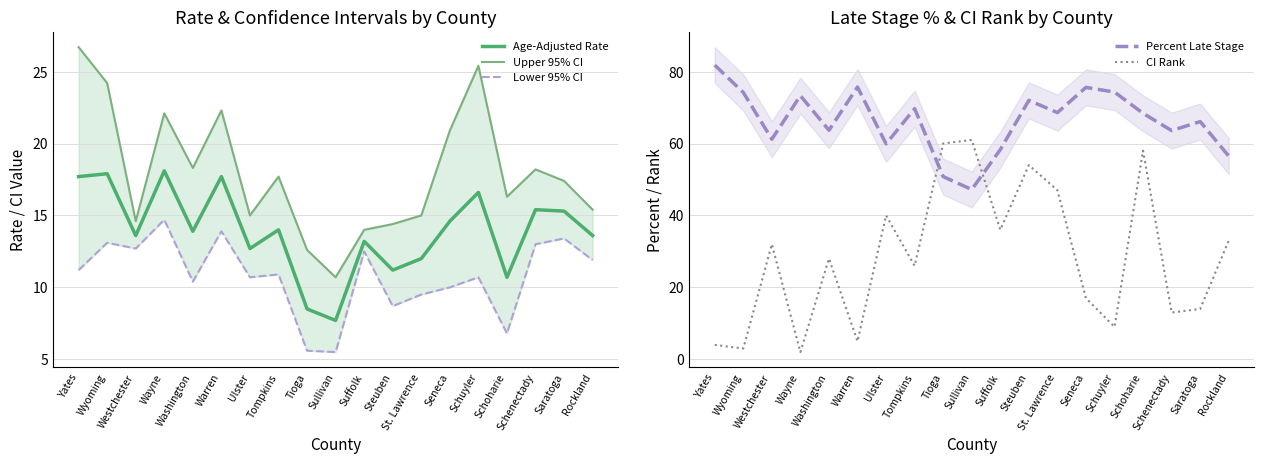

Reading left to right, list all the values displayed in this chart.

Age-Adjusted Rate: Yates=17.7	Wyoming=17.9	Westchester=13.6	Wayne=18.1	Washington=13.9	Warren=17.7	Ulster=12.7	Tompkins=14.0	Tioga=8.5	Sullivan=7.7	Suffolk=13.2	Steuben=11.2	St. Lawrence=12.0	Seneca=14.6	Schuyler=16.6	Schoharie=10.7	Schenectady=15.4	Saratoga=15.3	Rockland=13.6
Upper 95% CI: Yates=26.7	Wyoming=24.2	Westchester=14.6	Wayne=22.1	Washington=18.3	Warren=22.3	Ulster=15.0	Tompkins=17.7	Tioga=12.6	Sullivan=10.7	Suffolk=14.0	Steuben=14.4	St. Lawrence=15.0	Seneca=20.9	Schuyler=25.4	Schoharie=16.3	Schenectady=18.2	Saratoga=17.4	Rockland=15.4
Lower 95% CI: Yates=11.2	Wyoming=13.1	Westchester=12.7	Wayne=14.7	Washington=10.4	Warren=13.9	Ulster=10.7	Tompkins=10.9	Tioga=5.6	Sullivan=5.5	Suffolk=12.5	Steuben=8.7	St. Lawrence=9.5	Seneca=10.0	Schuyler=10.7	Schoharie=6.8	Schenectady=13.0	Saratoga=13.4	Rockland=11.9
Percent Late Stage: Yates=81.8	Wyoming=74.2	Westchester=61.2	Wayne=73.3	Washington=63.7	Warren=75.7	Ulster=59.9	Tompkins=69.7	Tioga=50.8	Sullivan=47.2	Suffolk=58.3	Steuben=72.0	St. Lawrence=68.6	Seneca=75.6	Schuyler=74.3	Schoharie=68.4	Schenectady=63.6	Saratoga=66.1	Rockland=56.5
CI Rank: Yates=4.0	Wyoming=3.0	Westchester=32.0	Wayne=2.0	Washington=28.0	Warren=5.0	Ulster=40.0	Tompkins=26.0	Tioga=60.0	Sullivan=61.0	Suffolk=36.0	Steuben=54.0	St. Lawrence=47.0	Seneca=17.0	Schuyler=9.0	Schoharie=58.0	Schenectady=13.0	Saratoga=14.0	Rockland=33.0